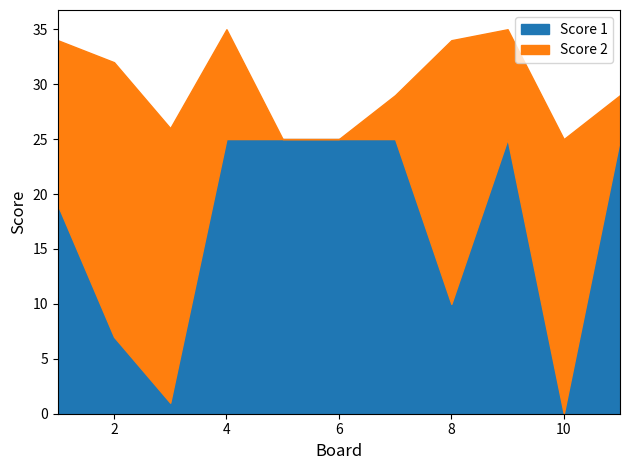

What is the spread (max minus min) of values at 9?

15